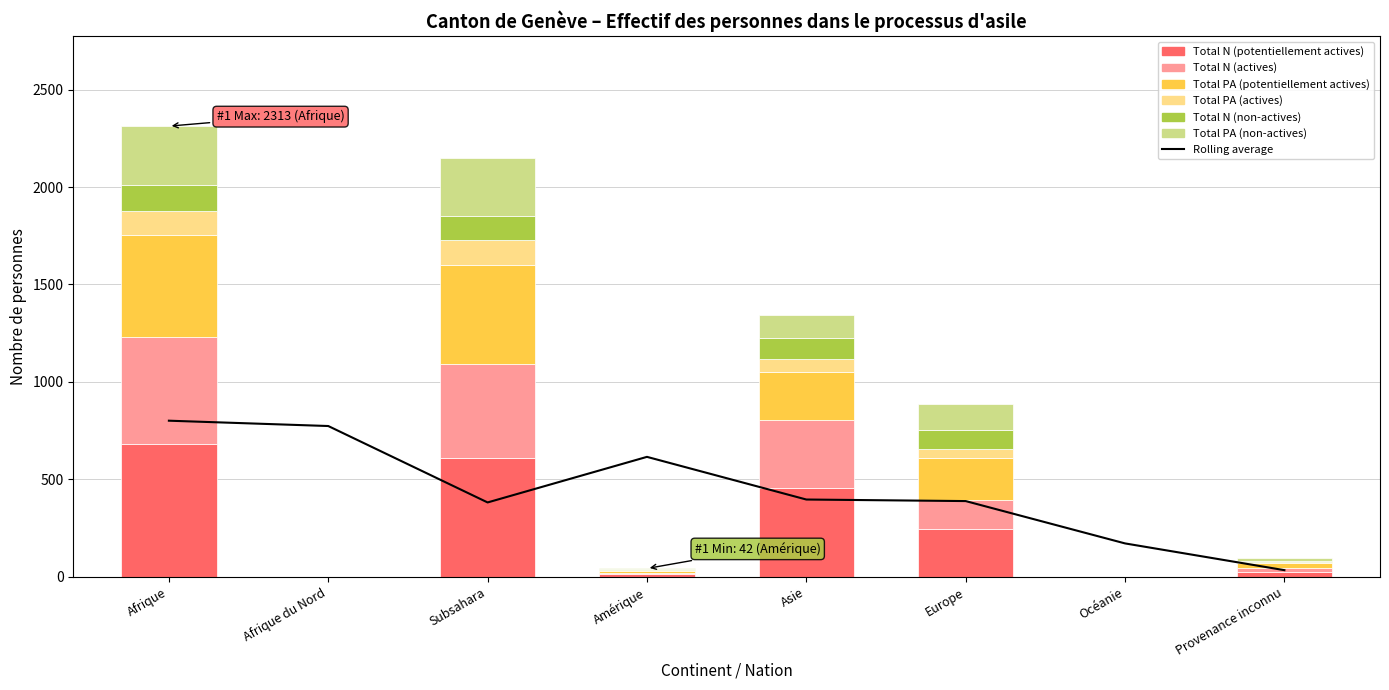

How many bars are there in each group?

6